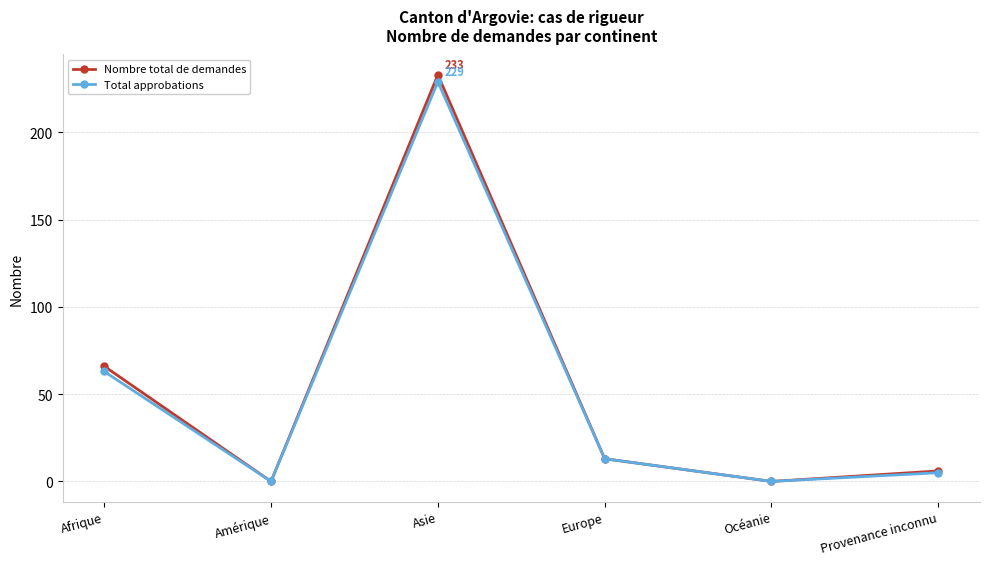

True or false: Total approbations has a value of 5 at Europe.

False